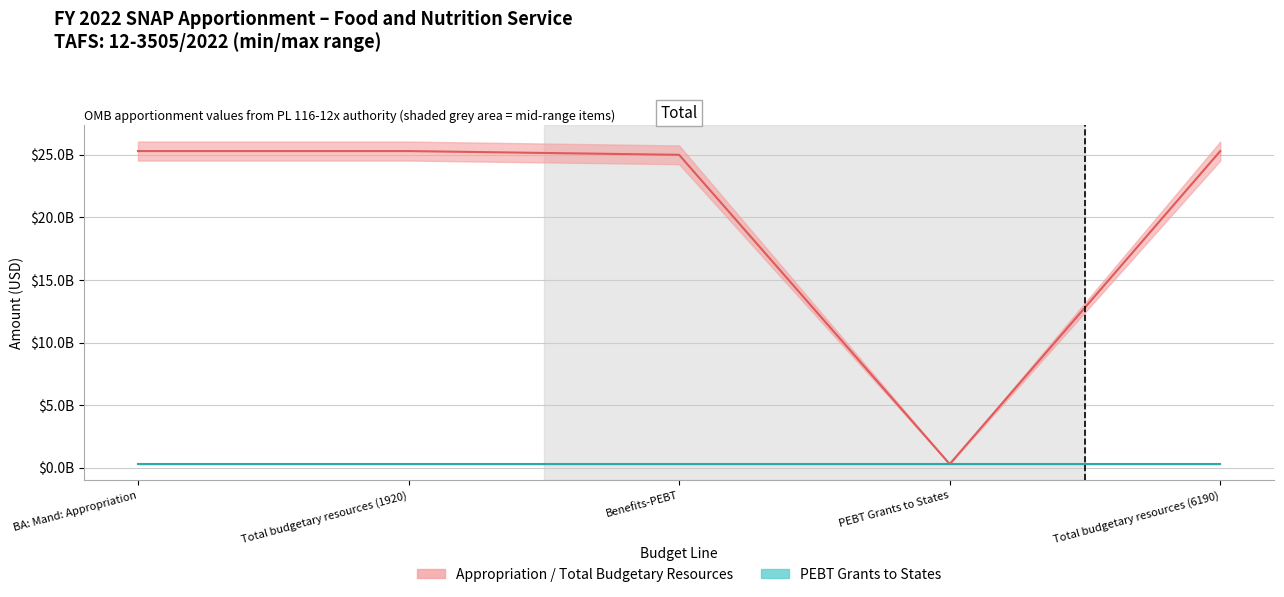

True or false: Benefits_PEBT_max has more than 0 interior local peaks.

False